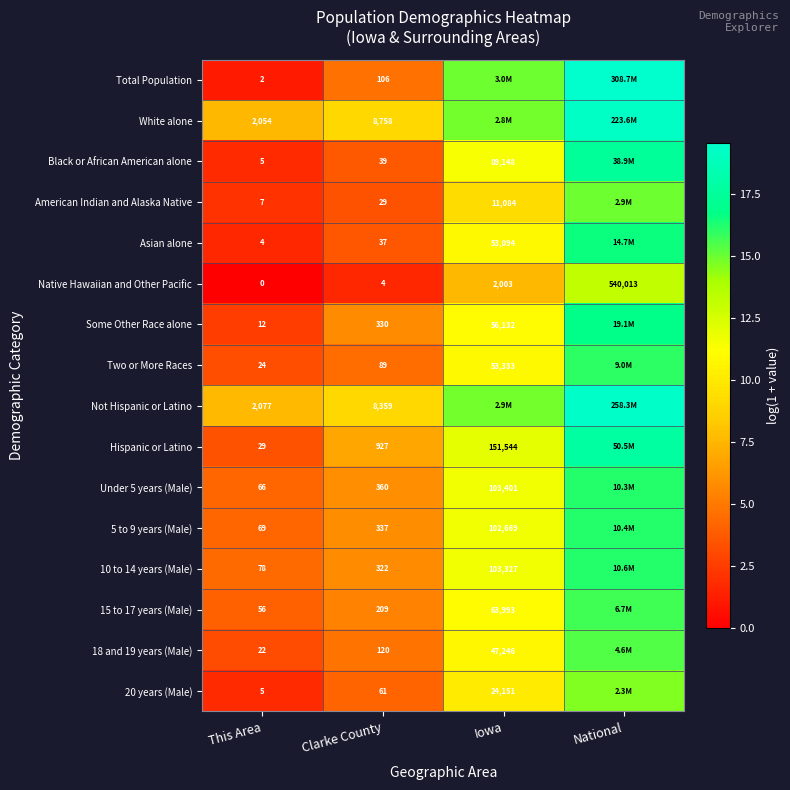

What is the lowest value of the 20 years (Male) series?

1.8